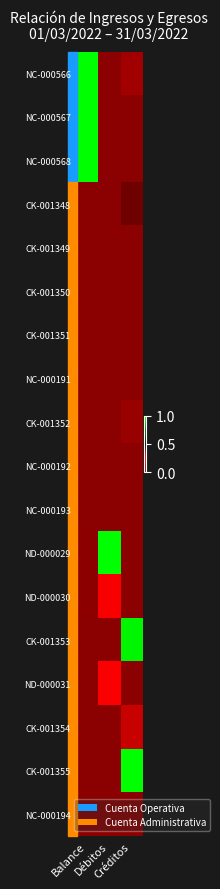

What is the greatest value displayed?

1.0